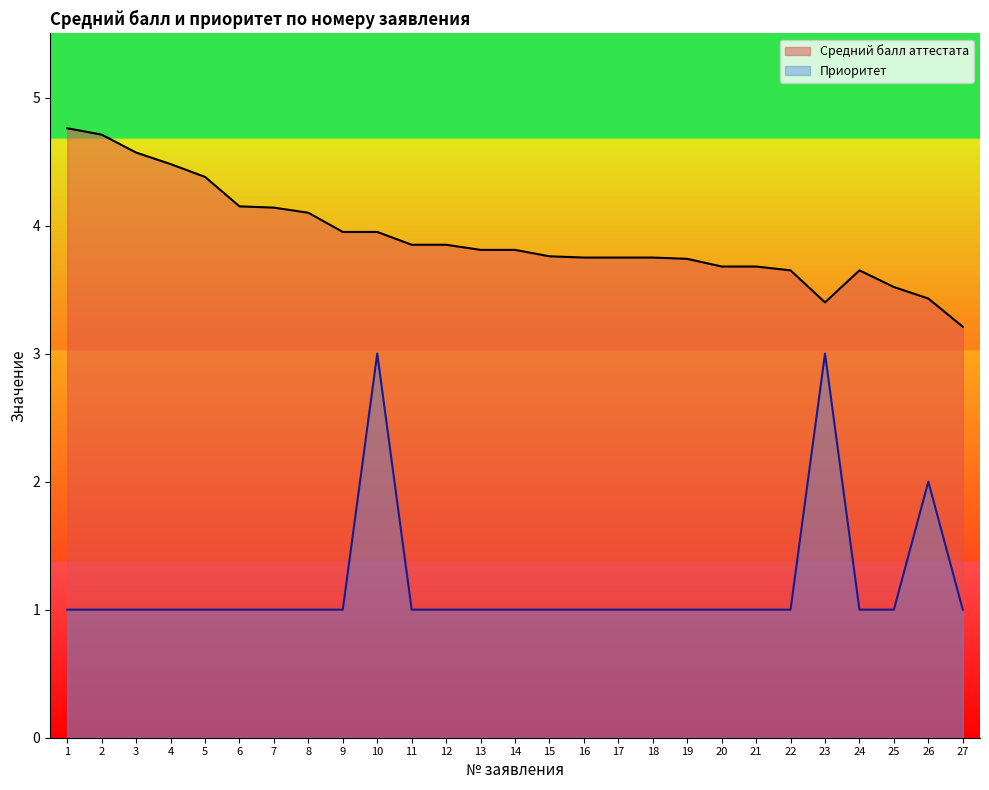

Between 12 and 3, which is larger?

3